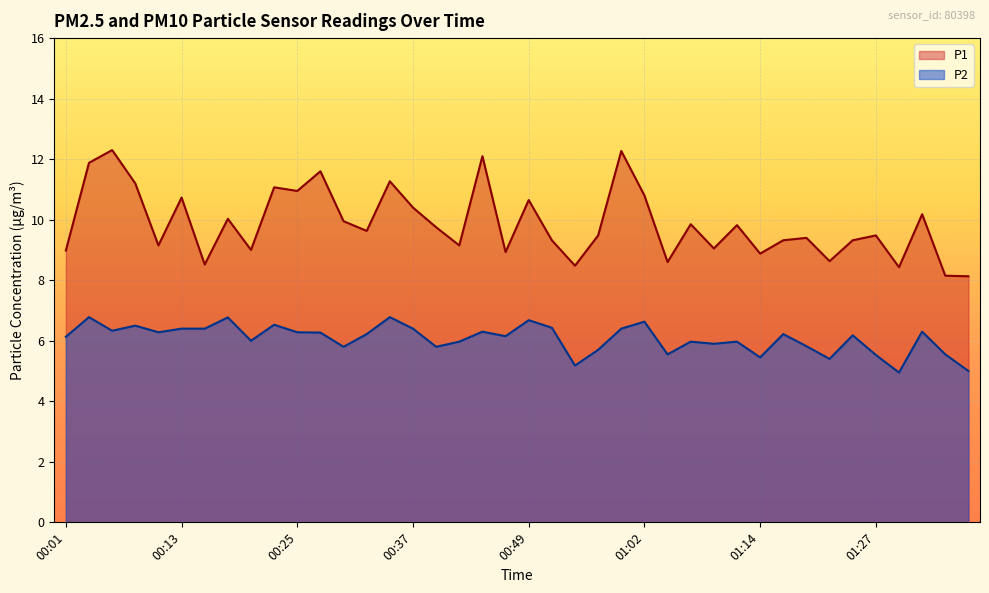

Is the value of P1 at 00:13 greater than the value of P2 at 01:12?

Yes